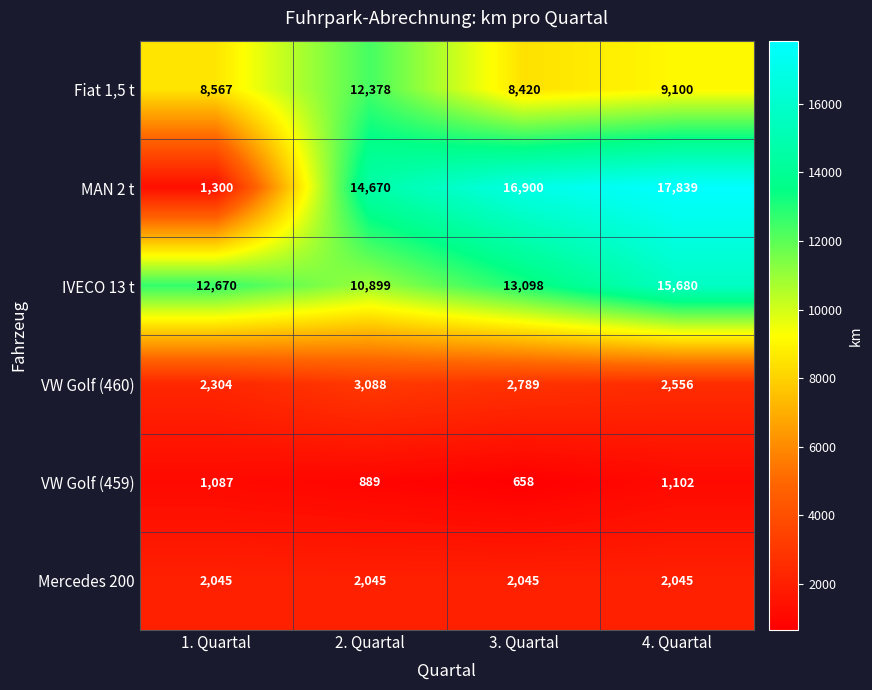

List the series in order of their peak value, highest first.

MAN 2 t, IVECO 13 t, Fiat 1,5 t, VW Golf (460), Mercedes 200, VW Golf (459)